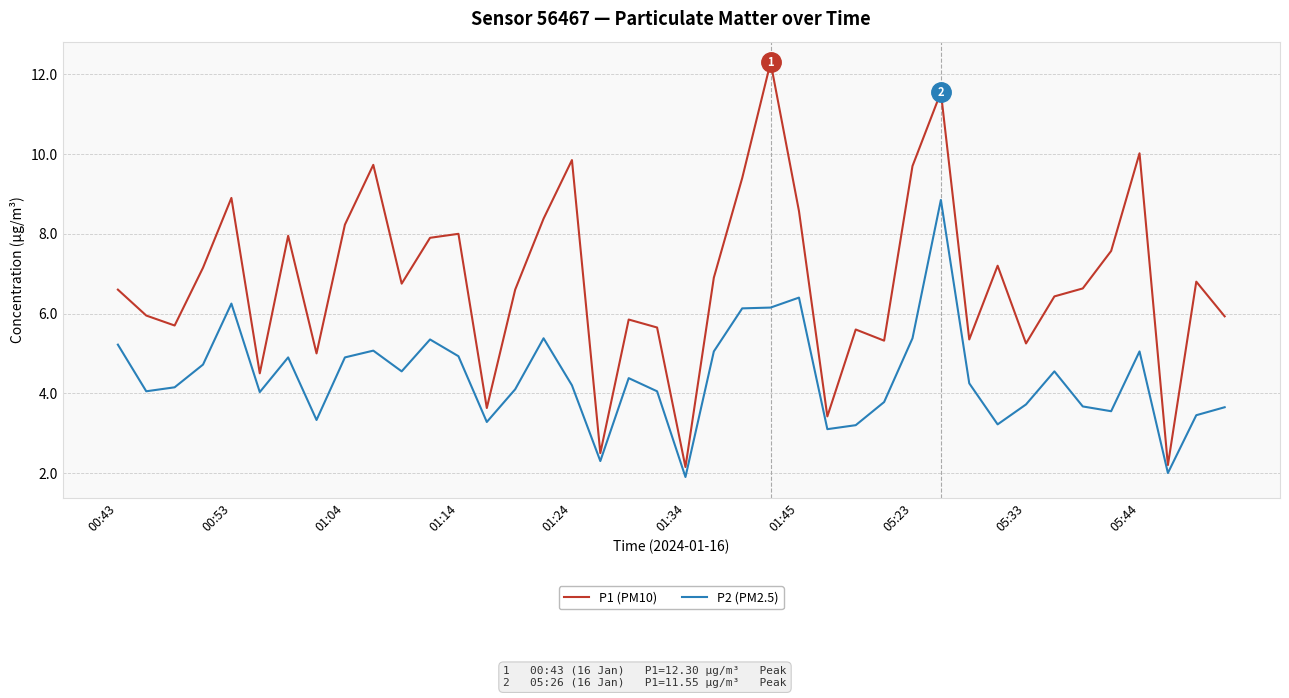

Which series has the largest range (max minus min)?

P1 (PM10)